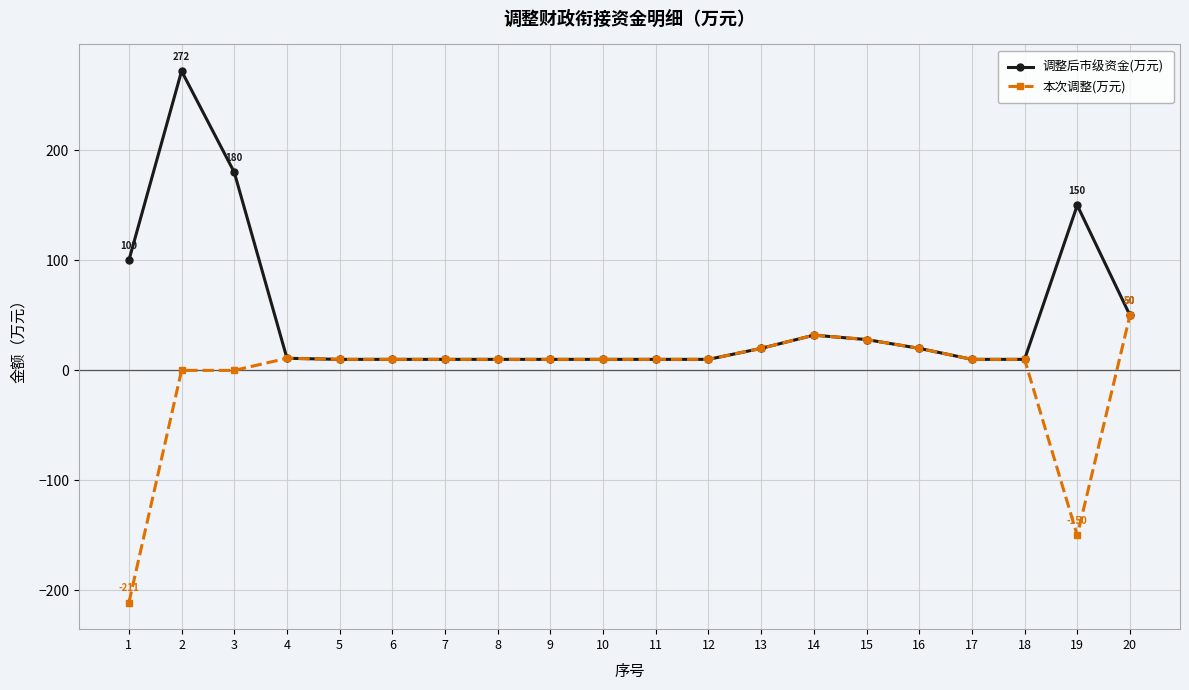

How many data points does each series have?

20